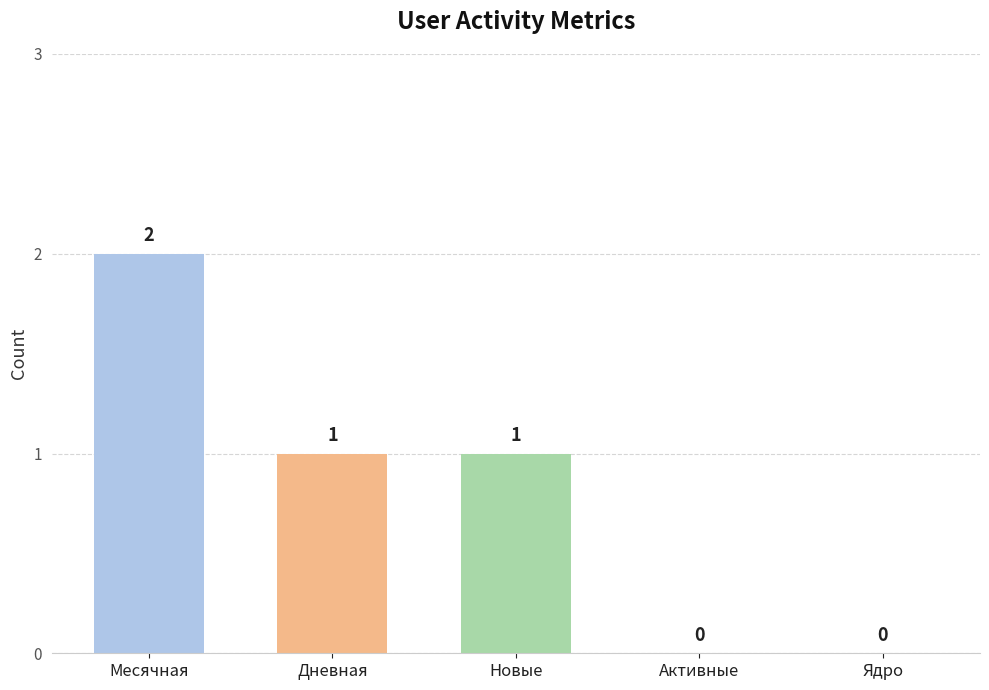

Does the chart contain any negative values?

No